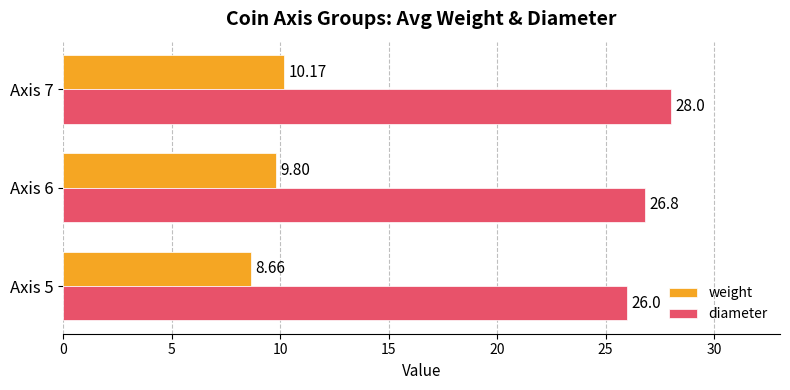

List the series in order of their peak value, lowest first.

weight, diameter